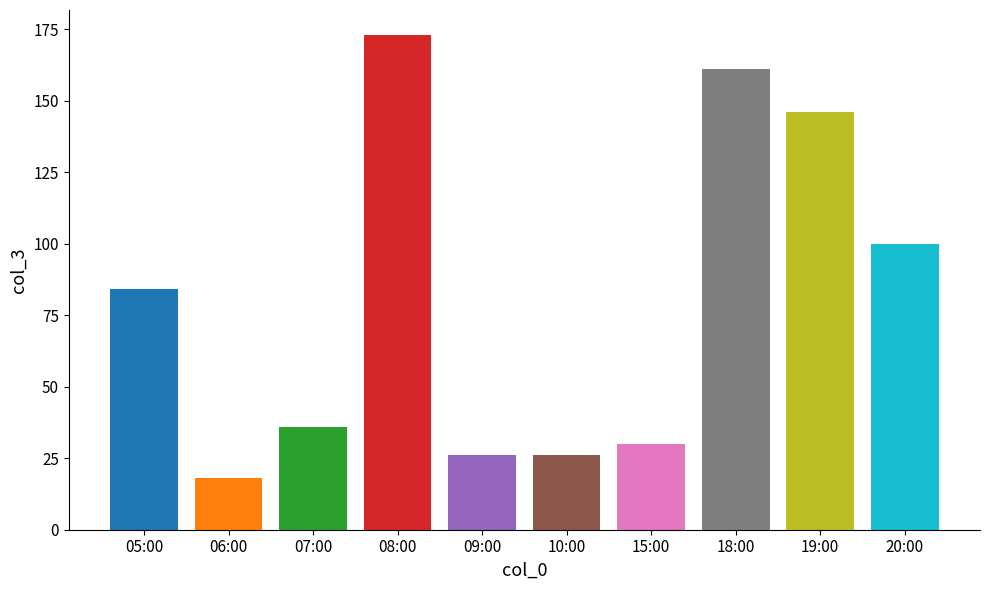

Where is the data nearest to the value 95?

20:00